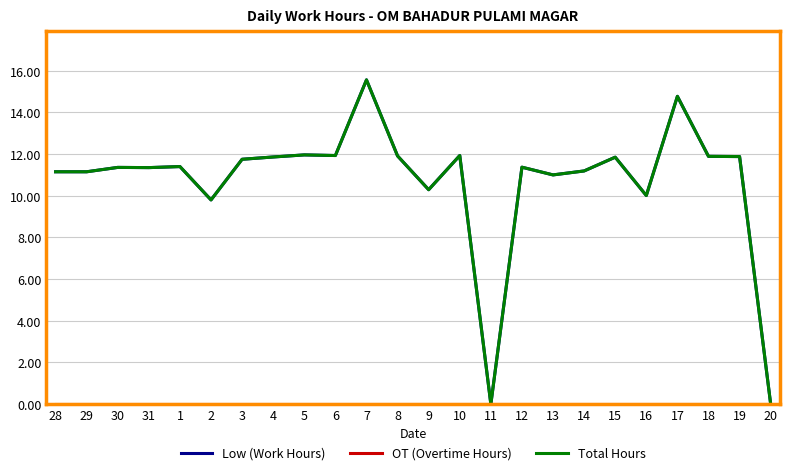

Does the chart have visible grid lines?

Yes